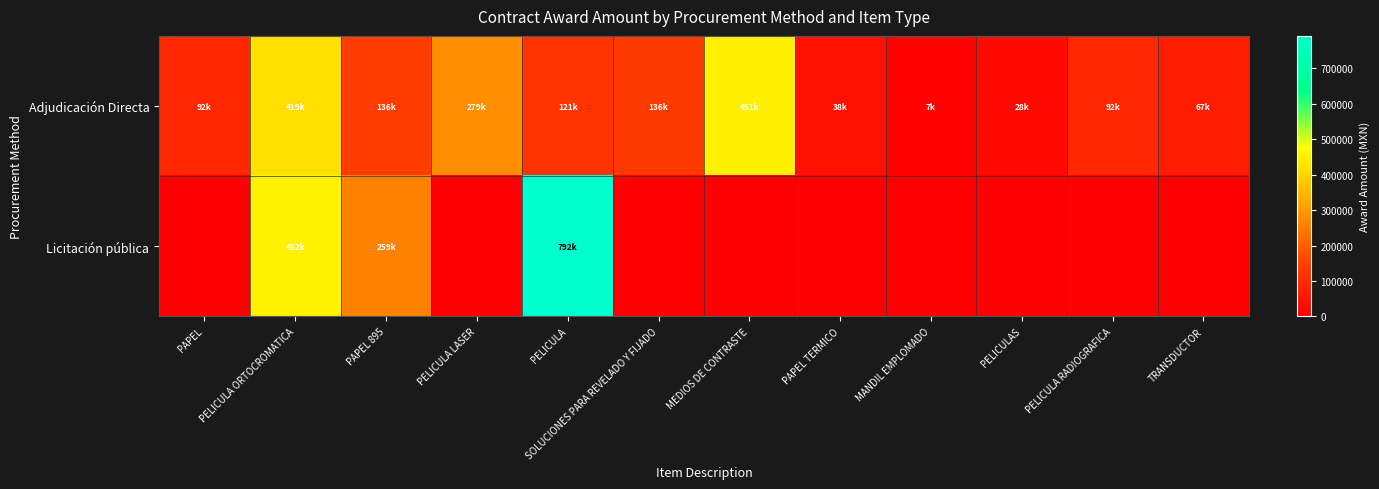

What is the difference between the highest and lowest values at PELICULA RADIOGRAFICA?

91697.4